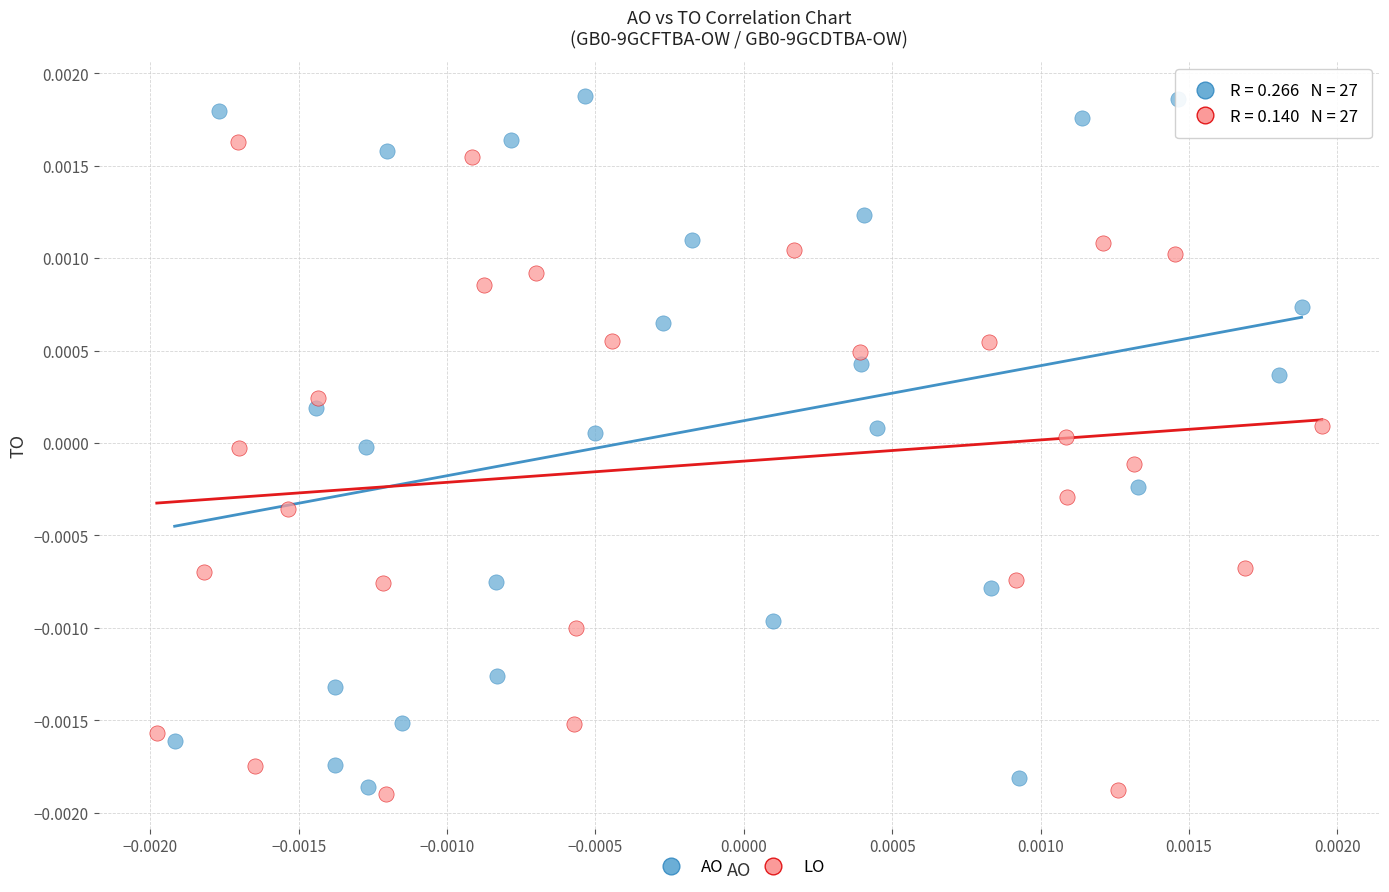

Which series has the widest spread of Y values?

AO